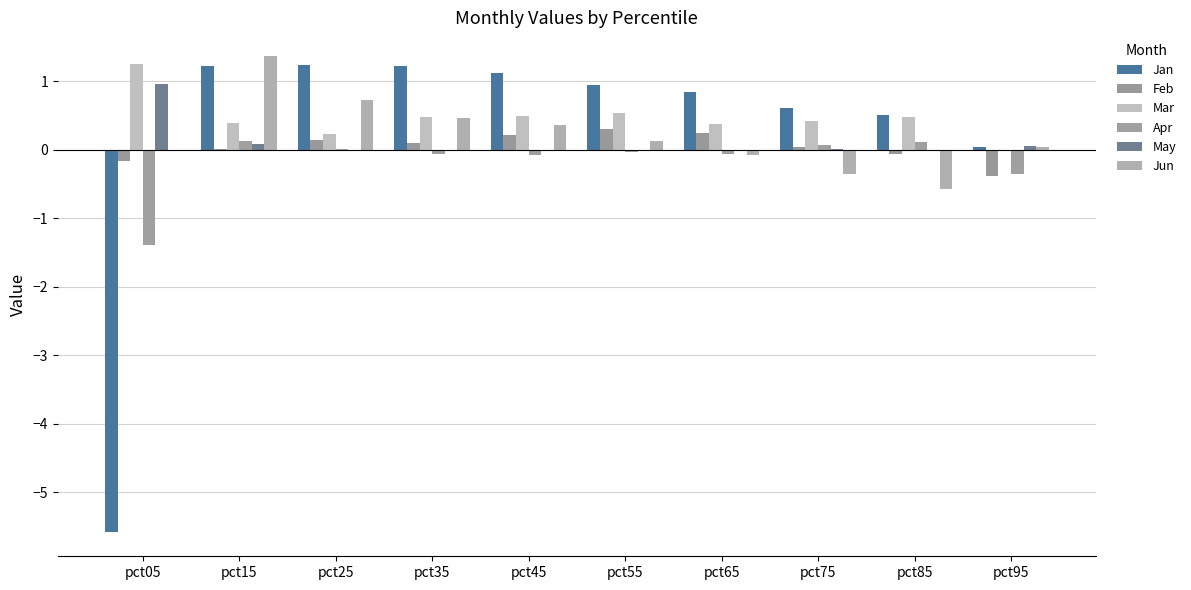

The value of Jan at pct45 is 1.6. True or false?

False